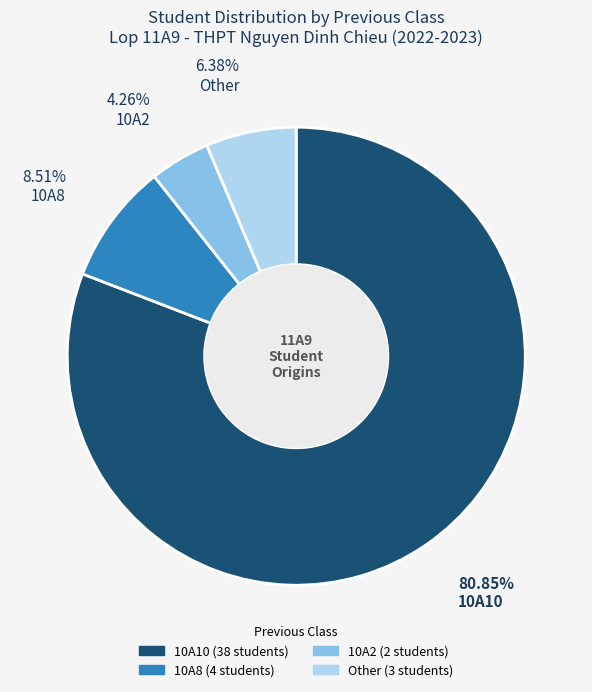

Which slice is the smallest?

10A2